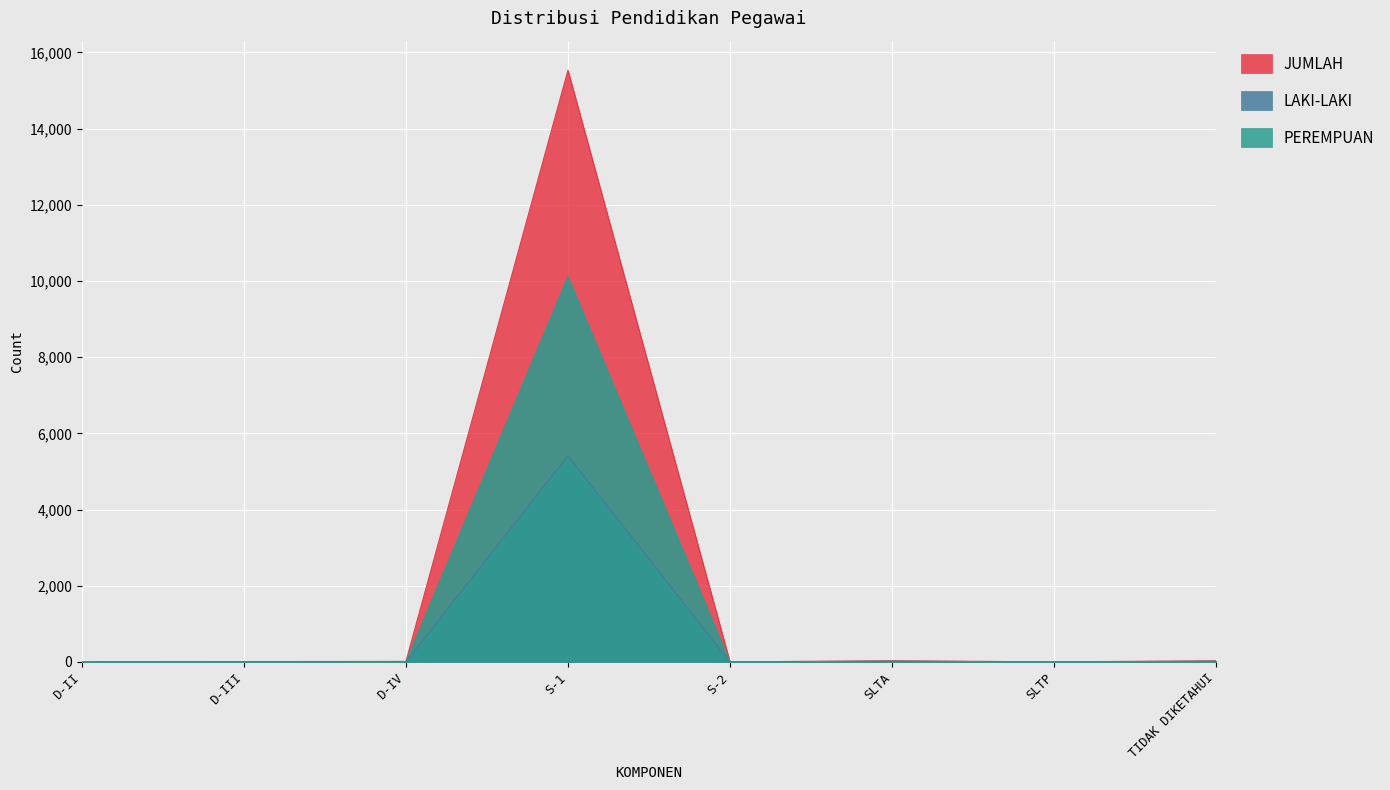

Is the value of LAKI-LAKI at S-1 greater than the value of PEREMPUAN at D-IV?

Yes